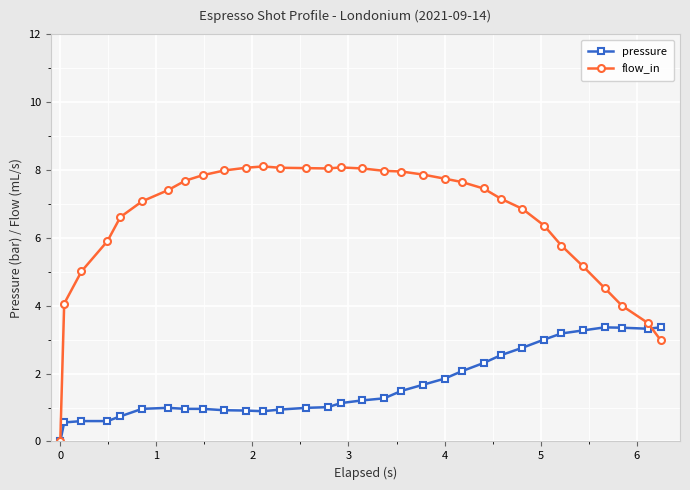

Which series ends up on top after the final intersection of flow_in and pressure?

pressure